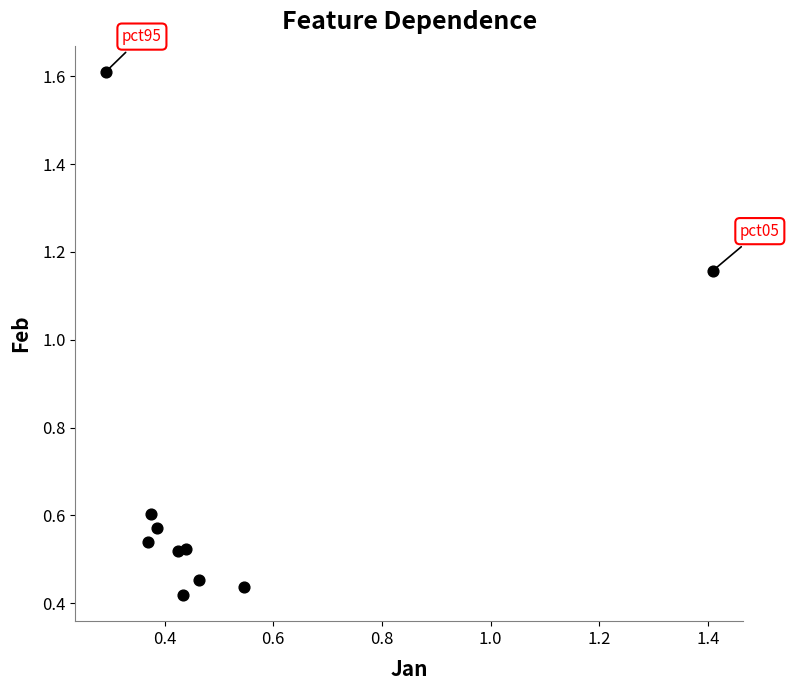

What is the average Y value?

0.7